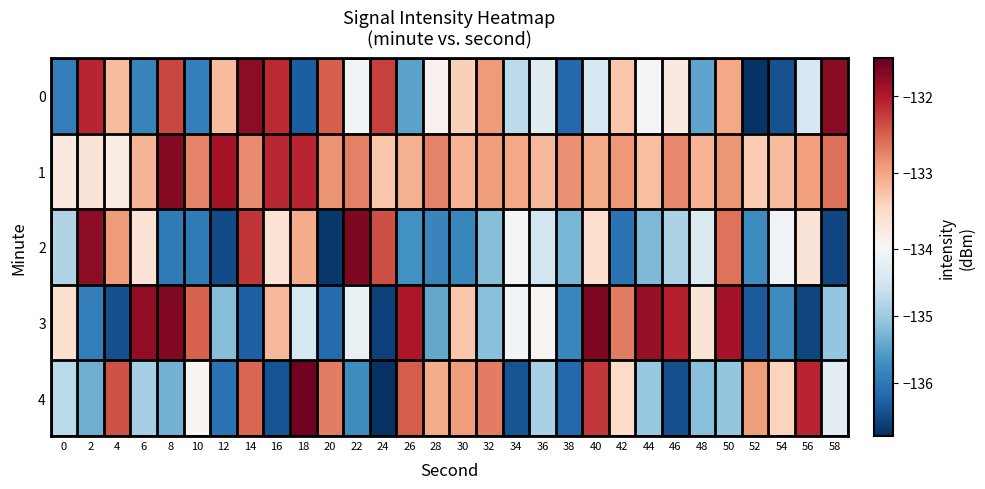

Reading left to right, extract all data points from this chart.

0: 0=-135.9	2=-132.1	4=-133.2	6=-135.9	8=-132.3	10=-135.9	12=-133.2	14=-131.8	16=-132.1	18=-136.3	20=-132.5	22=-134.1	24=-132.3	26=-135.5	28=-133.9	30=-133.4	32=-132.9	34=-134.7	36=-134.3	38=-136.2	40=-134.5	42=-133.3	44=-134.0	46=-133.8	48=-135.5	50=-133.0	52=-136.8	54=-136.4	56=-134.4	58=-131.7
1: 0=-133.7	2=-133.7	4=-133.8	6=-133.1	8=-131.7	10=-132.7	12=-131.9	14=-132.8	16=-132.1	18=-132.1	20=-132.9	22=-132.7	24=-133.3	26=-133.1	28=-132.8	30=-133.1	32=-132.9	34=-133.0	36=-133.2	38=-132.8	40=-133.1	42=-132.9	44=-133.2	46=-132.8	48=-133.1	50=-132.9	52=-133.3	54=-133.2	56=-132.9	58=-132.6
2: 0=-134.8	2=-131.8	4=-132.9	6=-133.6	8=-136.0	10=-136.0	12=-136.5	14=-132.2	16=-133.6	18=-133.0	20=-136.7	22=-131.7	24=-132.4	26=-135.7	28=-135.8	30=-135.8	32=-135.2	34=-134.0	36=-134.5	38=-135.3	40=-133.6	42=-136.1	44=-135.3	46=-134.9	48=-134.4	50=-132.6	52=-135.7	54=-134.1	56=-133.7	58=-136.6
3: 0=-133.6	2=-135.9	4=-136.5	6=-131.8	8=-131.7	10=-132.5	12=-135.2	14=-136.3	16=-133.2	18=-134.5	20=-136.2	22=-134.2	24=-136.6	26=-132.0	28=-135.4	30=-133.3	32=-135.1	34=-134.0	36=-133.9	38=-135.8	40=-131.7	42=-132.7	44=-131.8	46=-132.1	48=-133.6	50=-131.9	52=-136.3	54=-135.8	56=-136.6	58=-135.1
4: 0=-134.7	2=-135.4	4=-132.4	6=-134.9	8=-135.3	10=-133.9	12=-136.1	14=-132.5	16=-136.4	18=-131.6	20=-132.7	22=-135.7	24=-136.8	26=-132.5	28=-133.1	30=-132.9	32=-132.7	34=-136.4	36=-134.9	38=-136.2	40=-132.2	42=-133.5	44=-135.0	46=-136.5	48=-135.2	50=-135.1	52=-132.9	54=-133.4	56=-132.1	58=-134.3